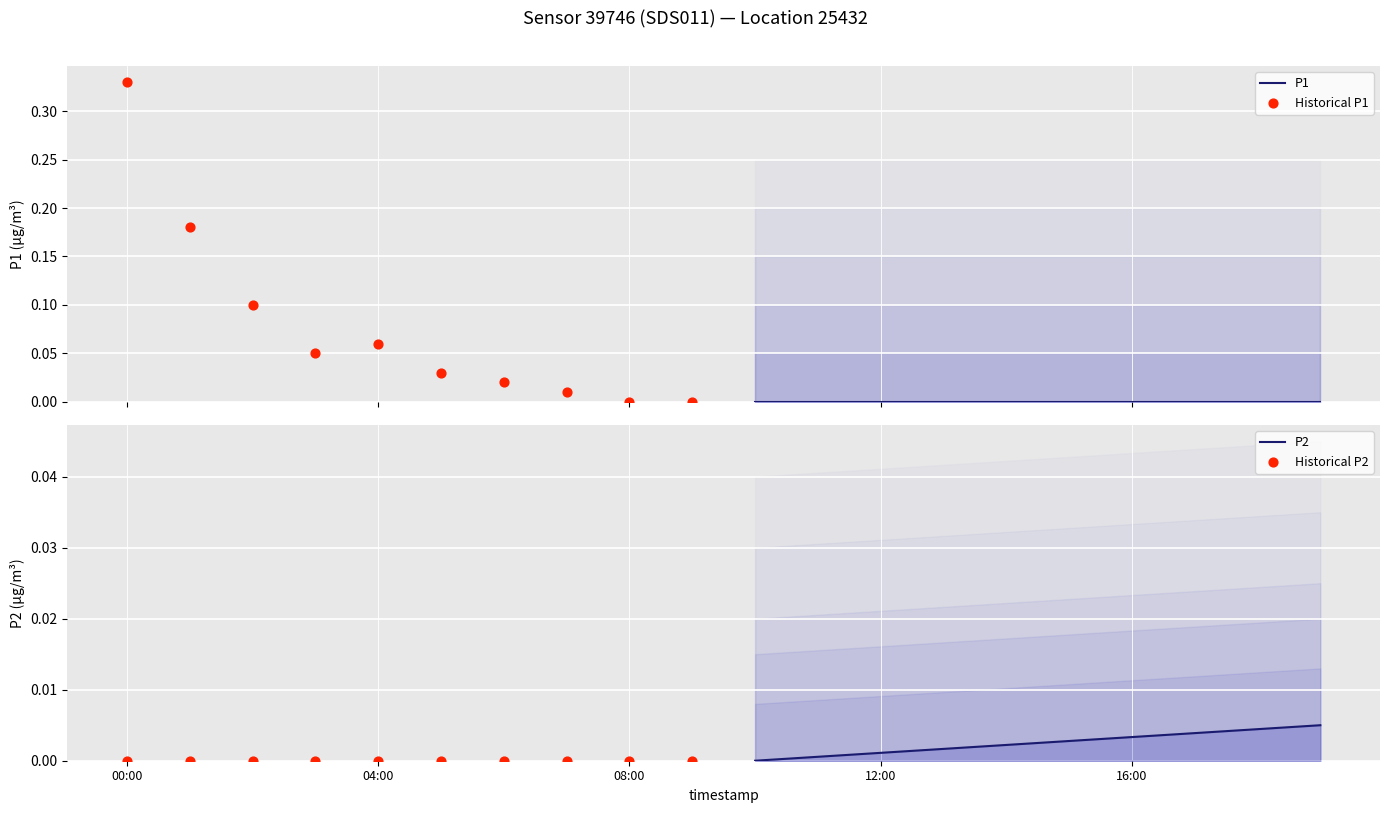

Is the value of P1 at 00:00 greater than the value of Historical P1 at 7?

No